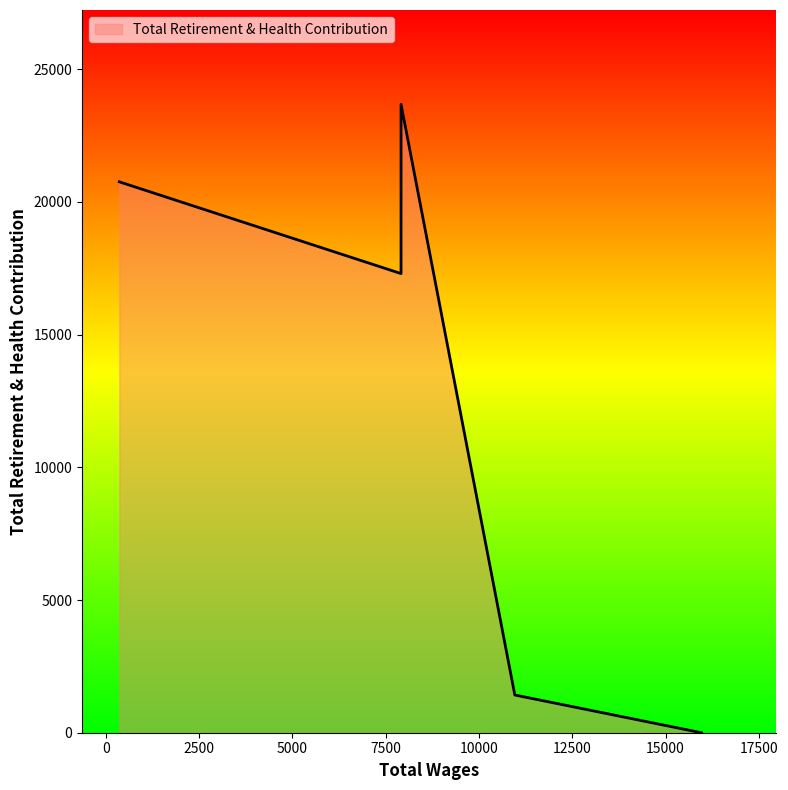

List the labels in order of value, smallest first.

15960.0, 10960.0, 7910.0, 360.0, 7910.0